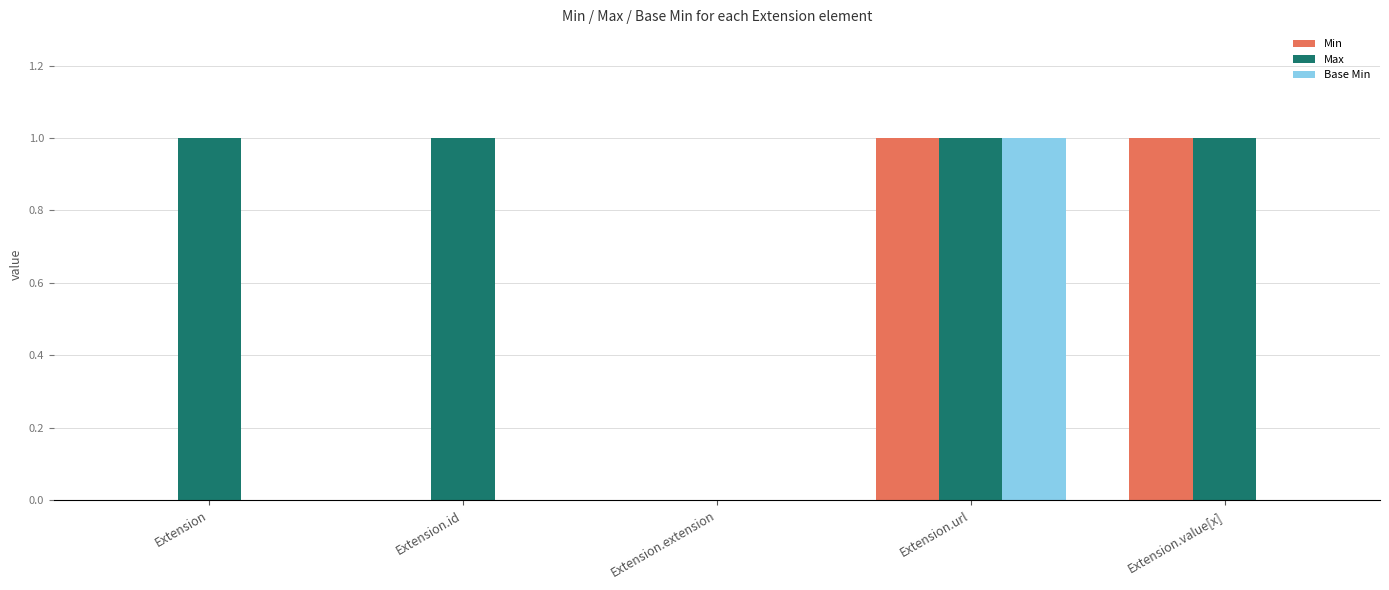

What is the sum of the Min values at Extension.id and Extension.url?

1